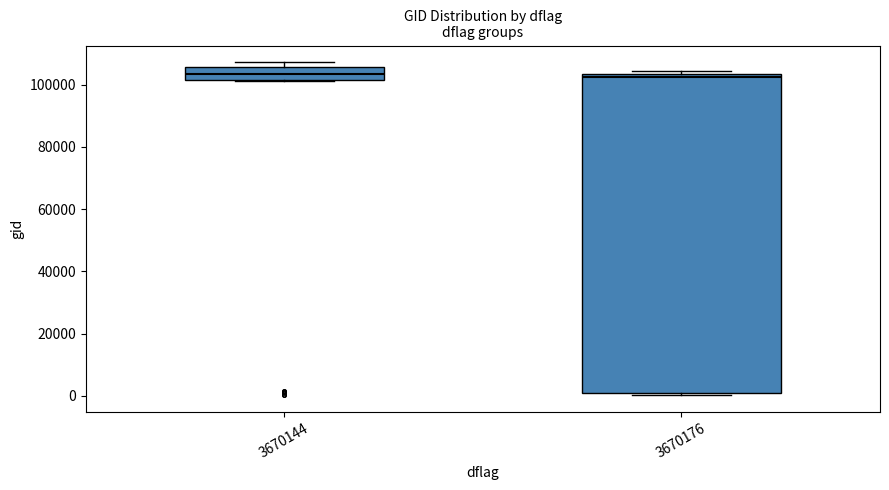

Which box is the tallest, from its lower edge to its upper edge?

3670176